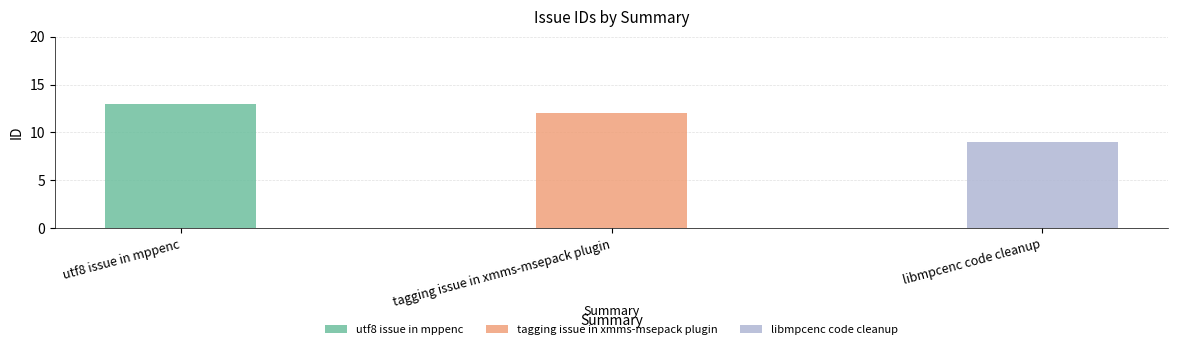

List the labels in order of value, largest first.

utf8 issue in mppenc, tagging issue in xmms-msepack plugin, libmpcenc code cleanup